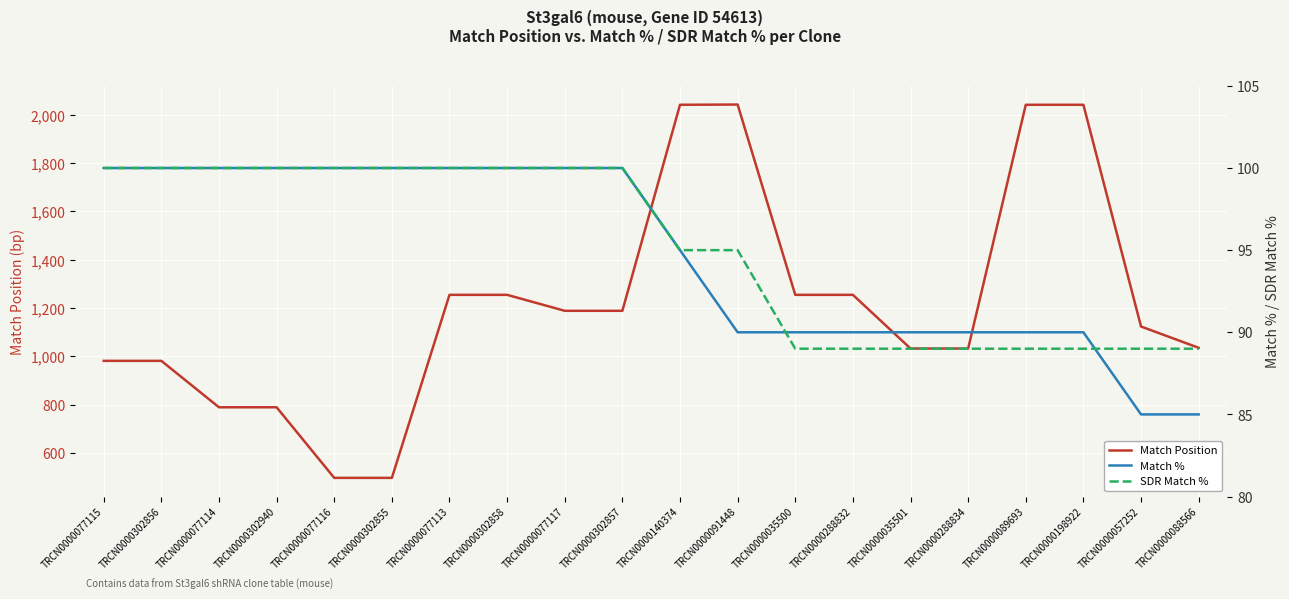

True or false: Match % has a value of 100 at TRCN0000077113.

True